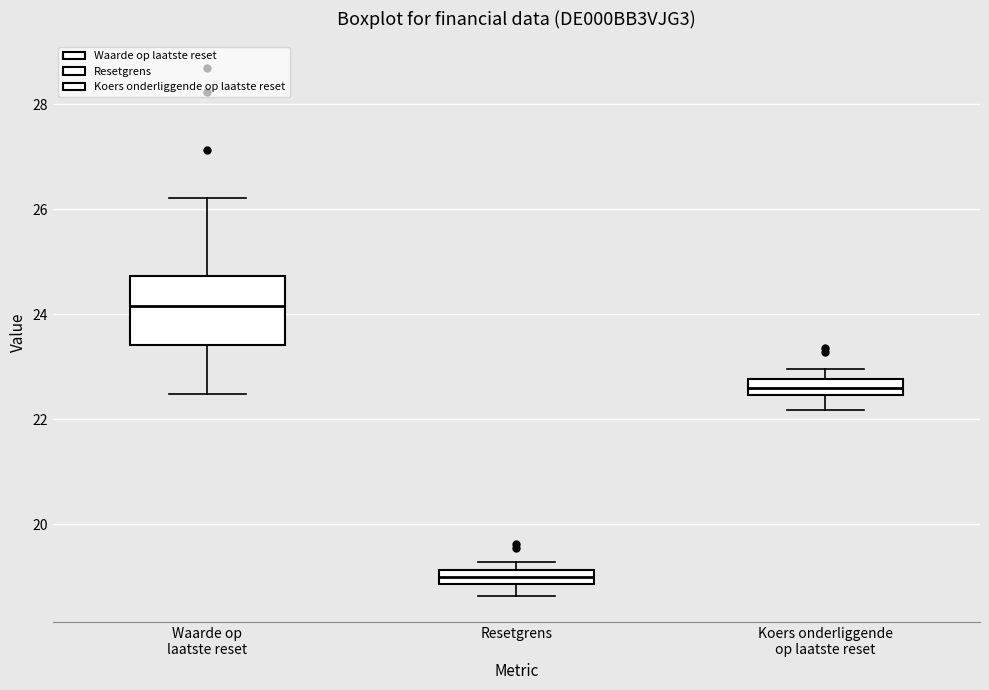

Comparing the boxes themselves (not the whiskers), which one is the tallest?

Waarde op laatste reset